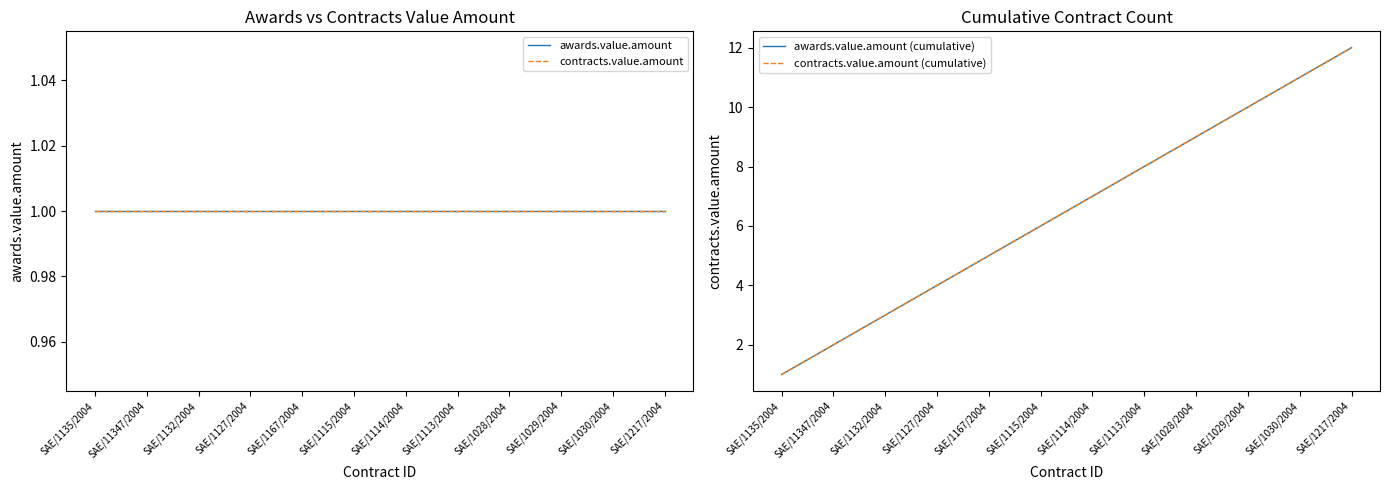

True or false: contracts.value.amount and contracts.value.amount (cumulative) cross at least once.

False